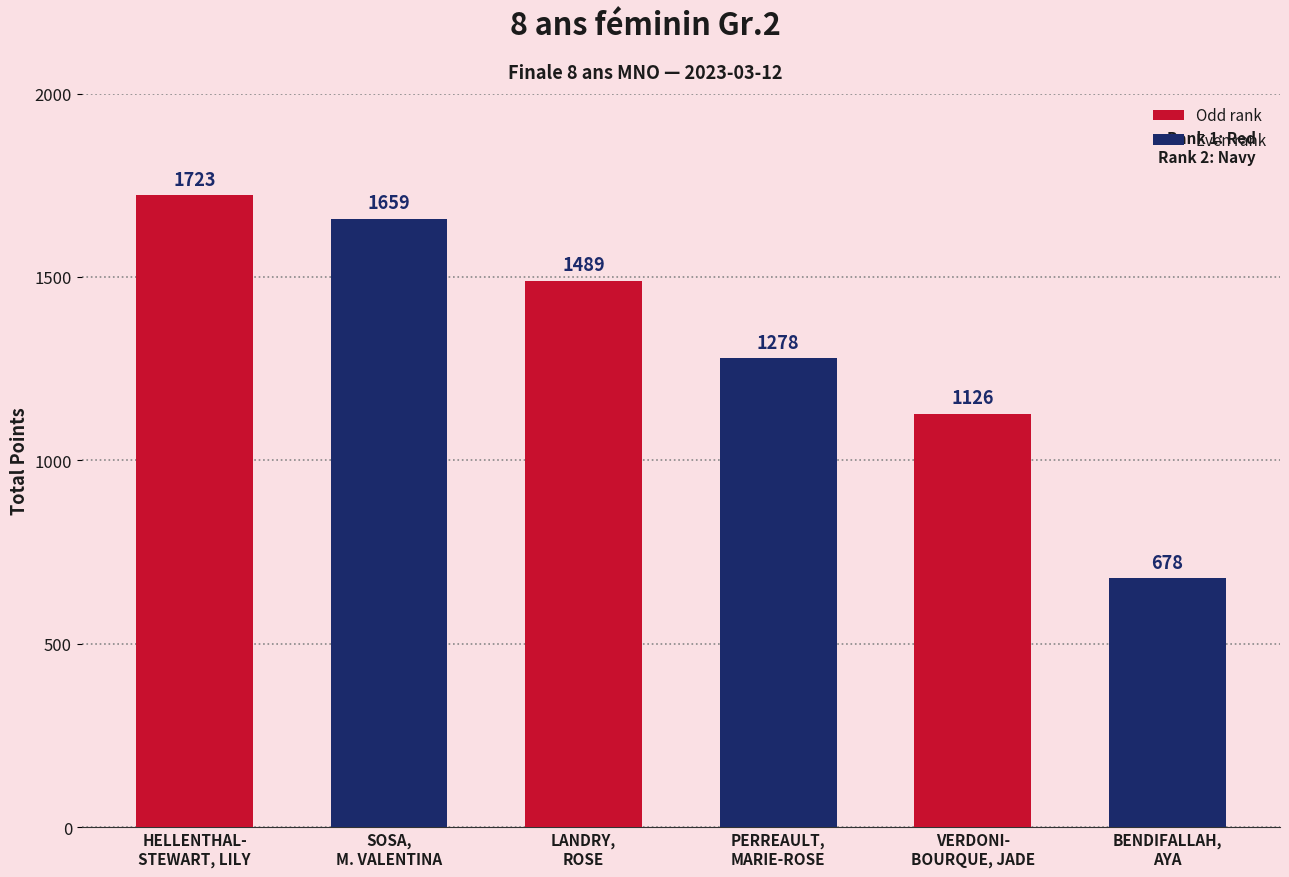

What position from the right is LANDRY,
ROSE?

4